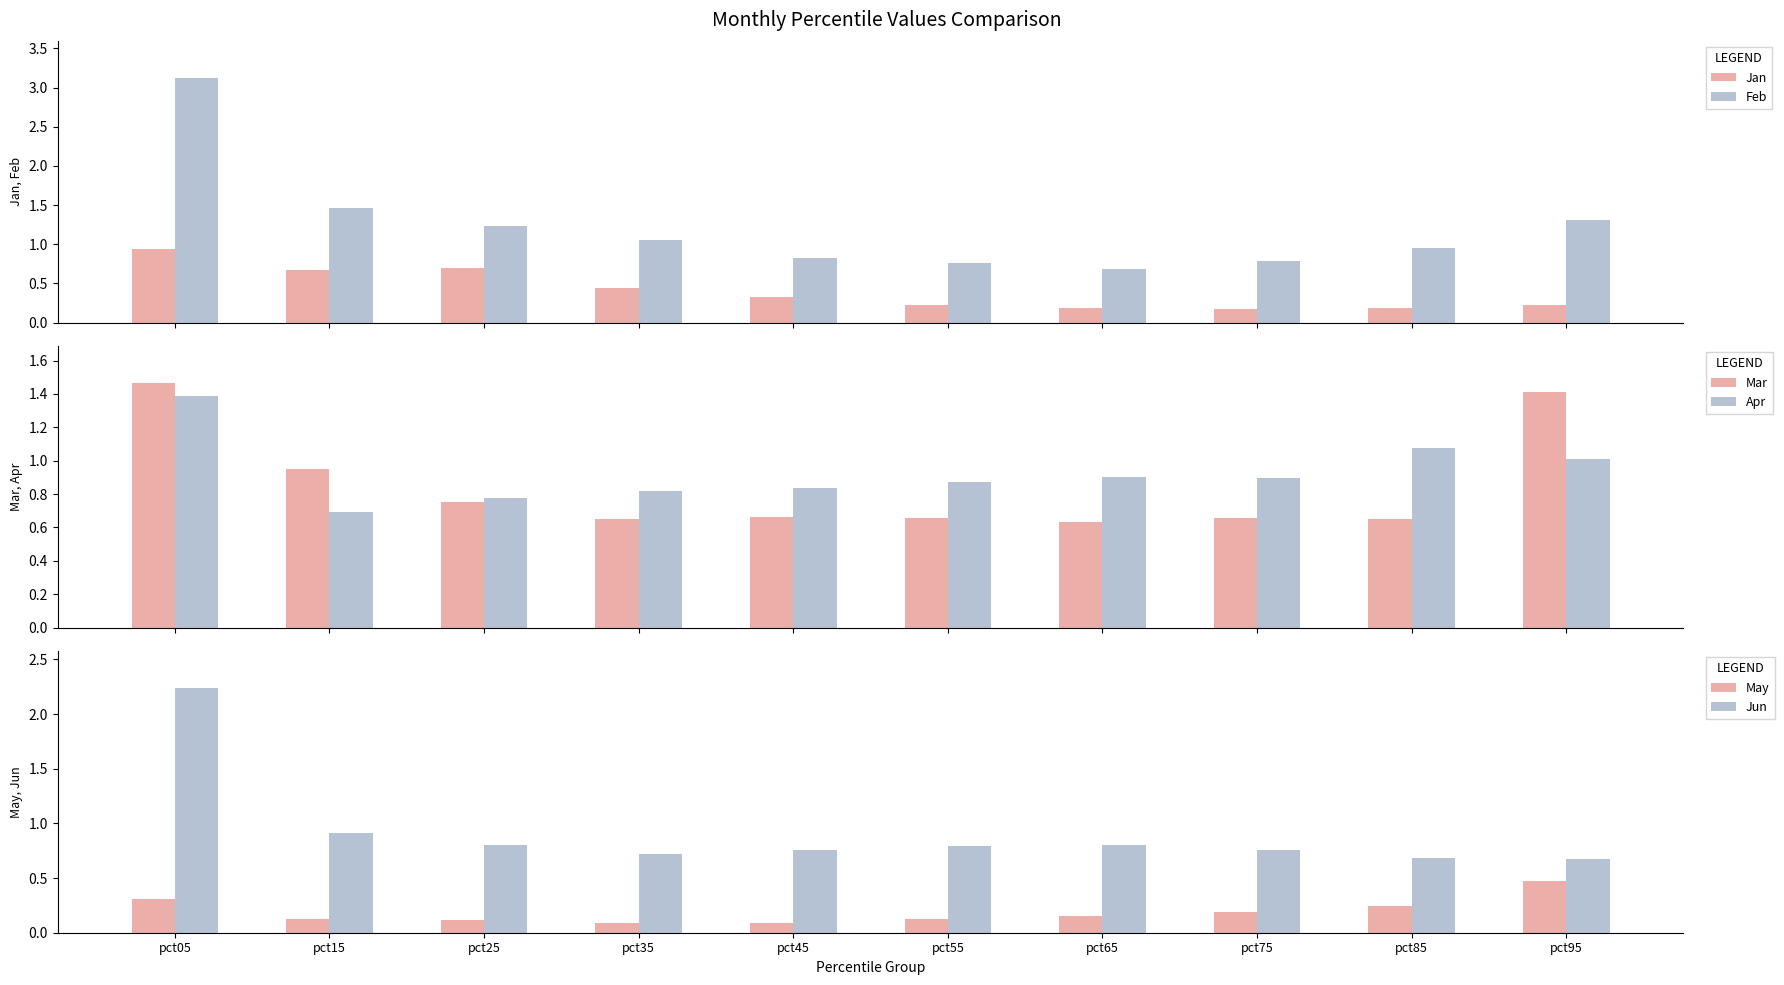

What are all the series names shown in the legend?

Jan, Feb, Mar, Apr, May, Jun